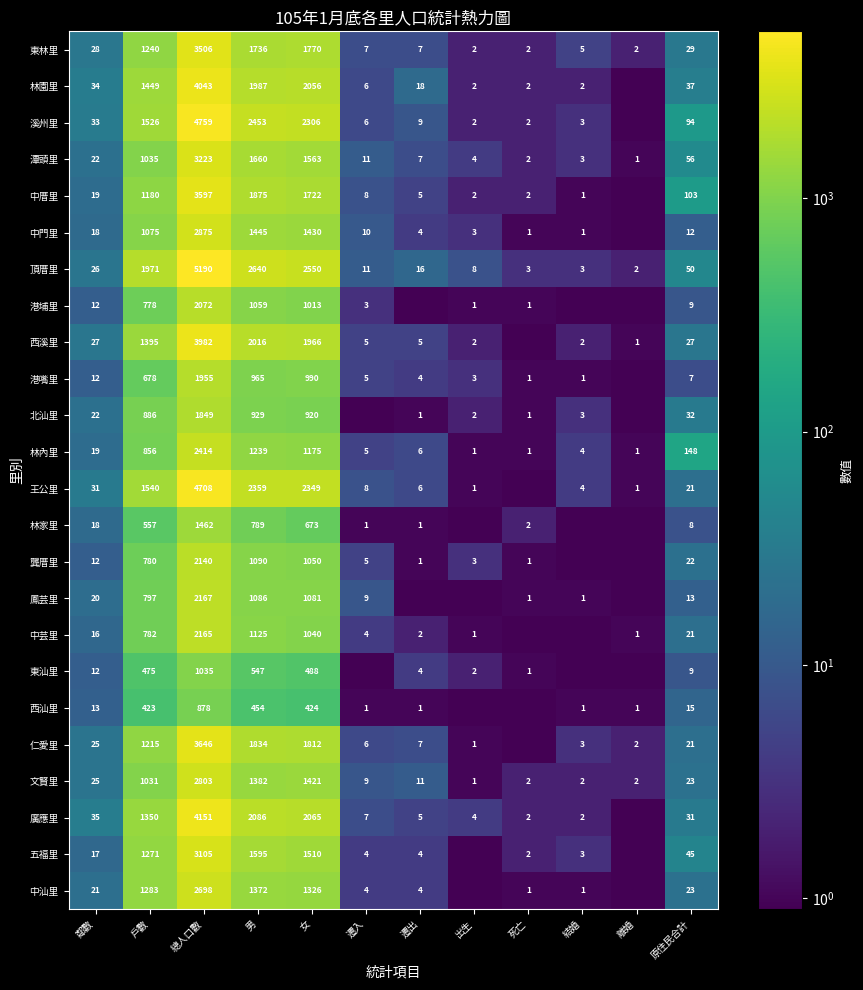

What is the spread (max minus min) of values at 遷入?

10.9